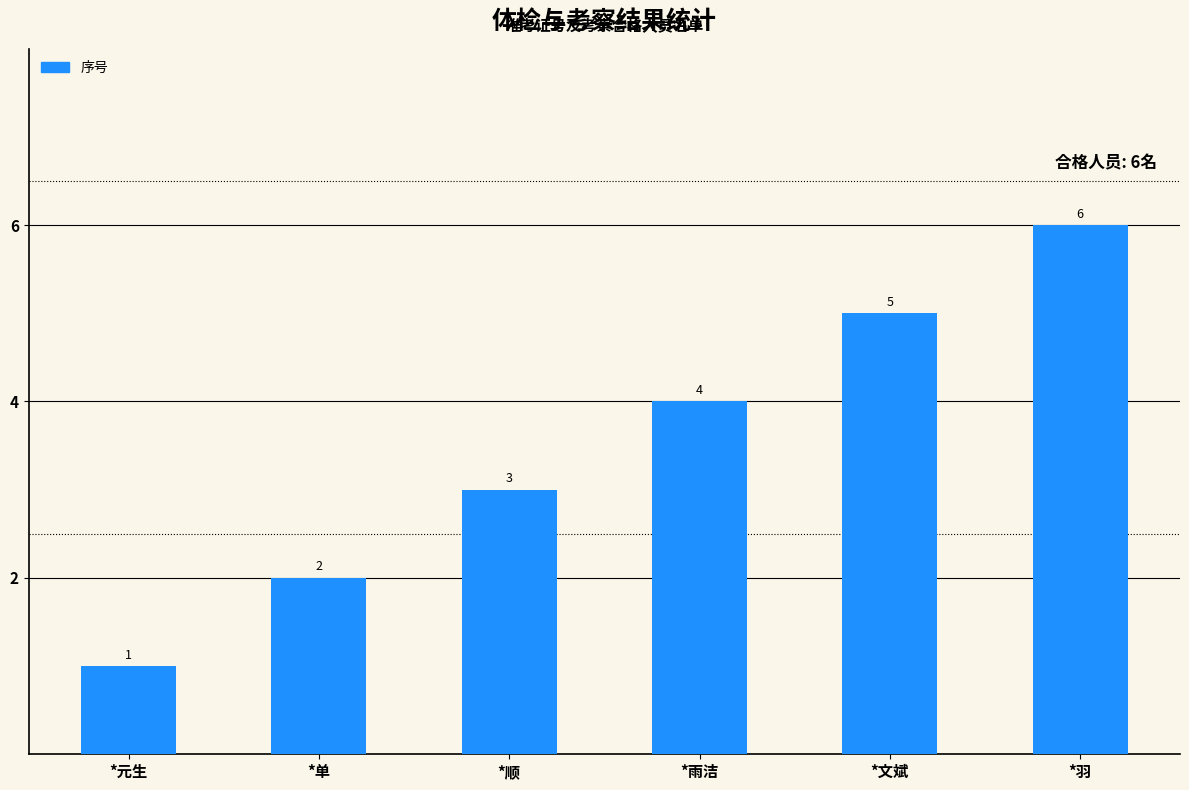

What is the label of the 5th bar from the left?

*文斌